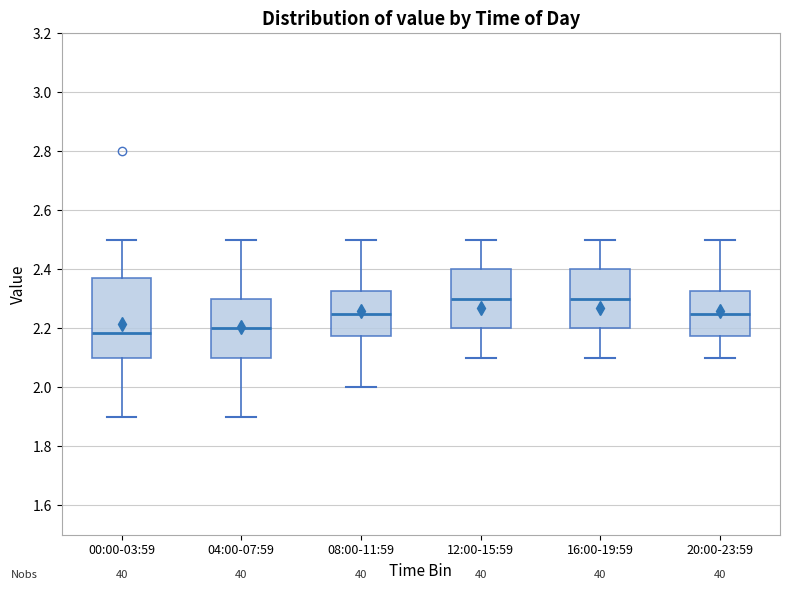

Comparing the boxes themselves (not the whiskers), which one is the tallest?

00:00-03:59